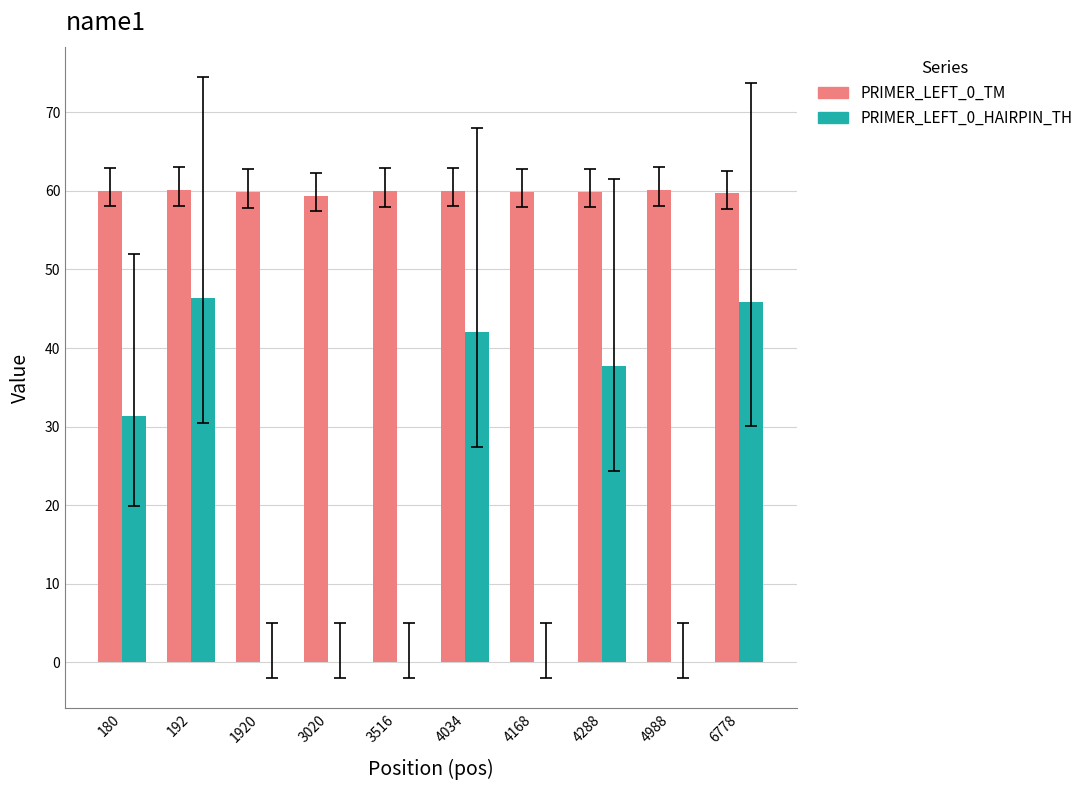

What is the sum of all PRIMER_LEFT_0_TM values?

598.9